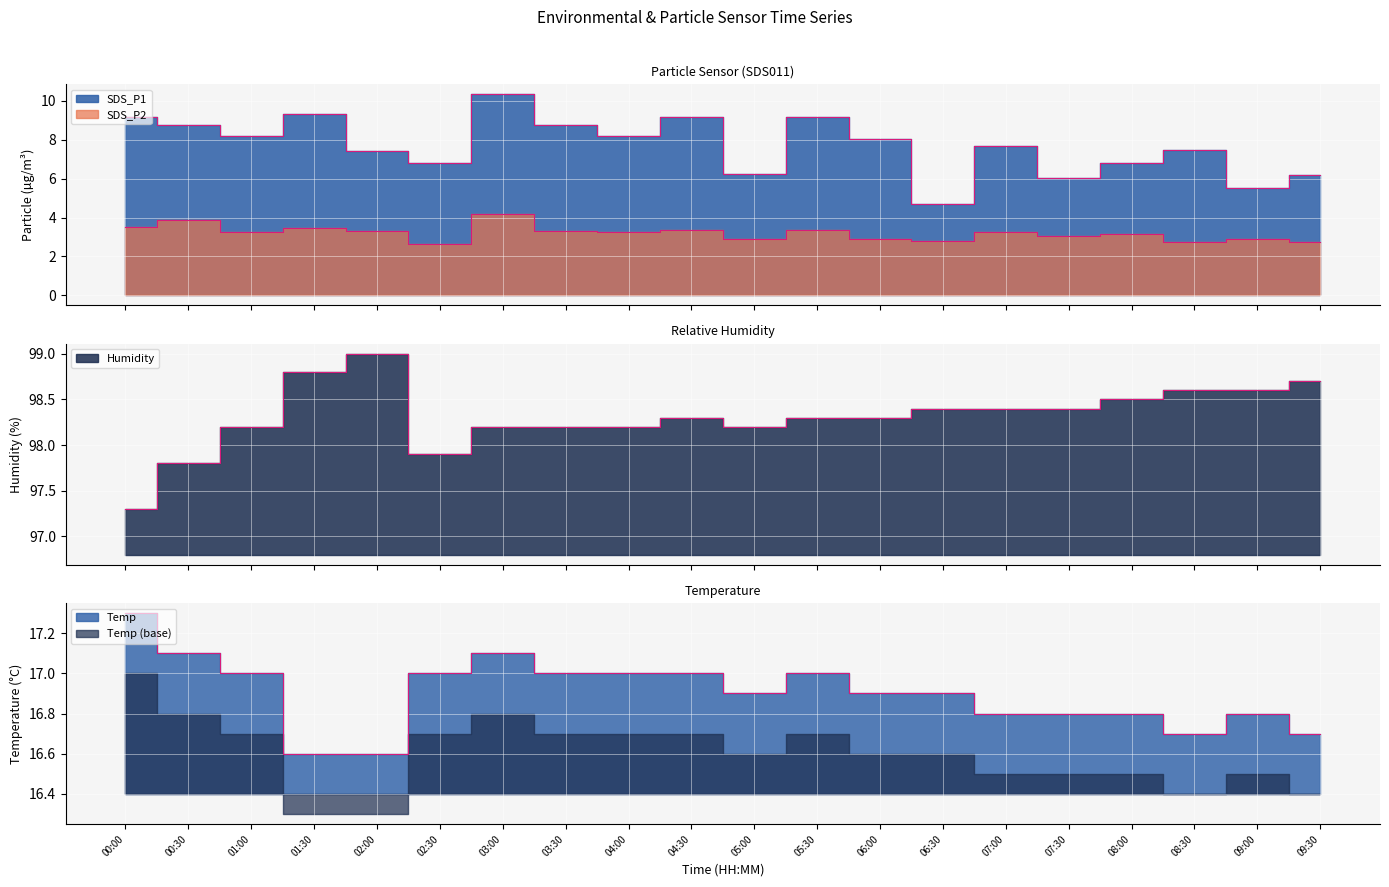

How many values in the SDS_P2 series are below 3?

7